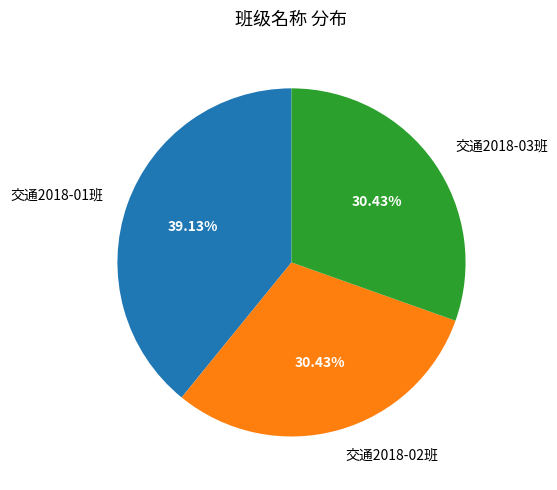

Between 交通2018-01班 and 交通2018-03班, which is larger?

交通2018-01班